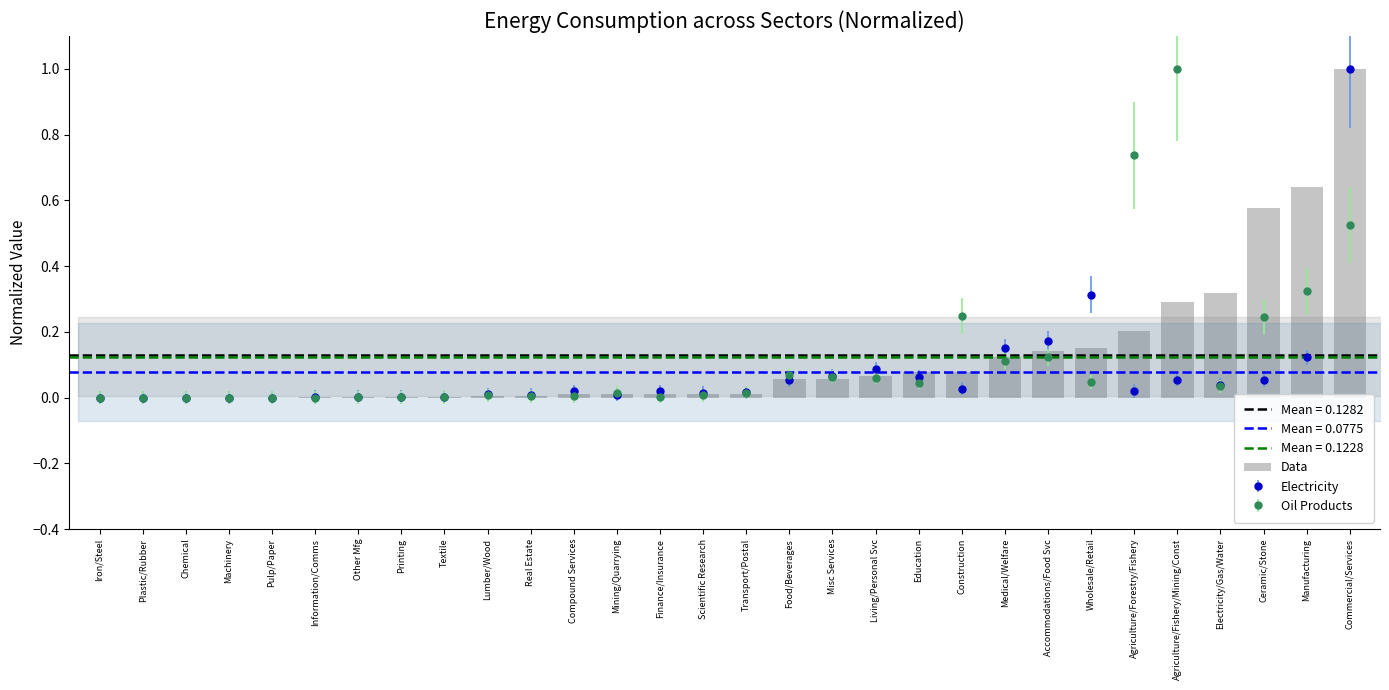

Which category has the lowest value across all series?

Iron/Steel